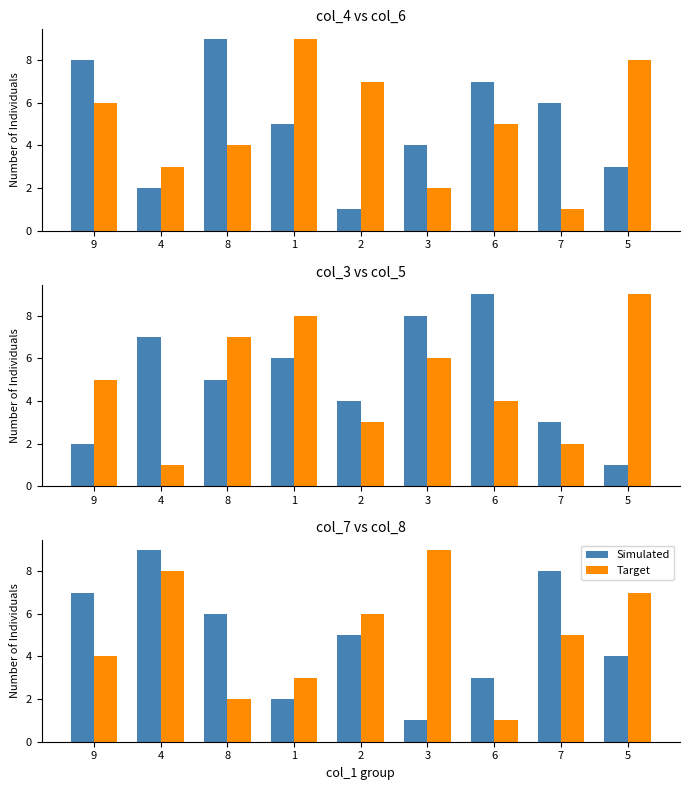

What is the difference between the second highest and second lowest values in the col_6 series?

6